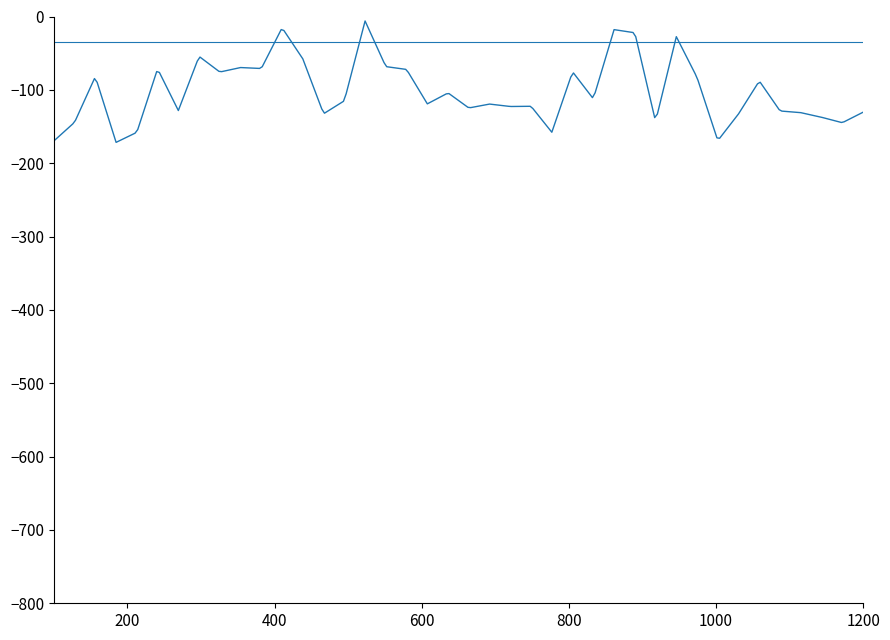

How many lines are shown in the chart?

2